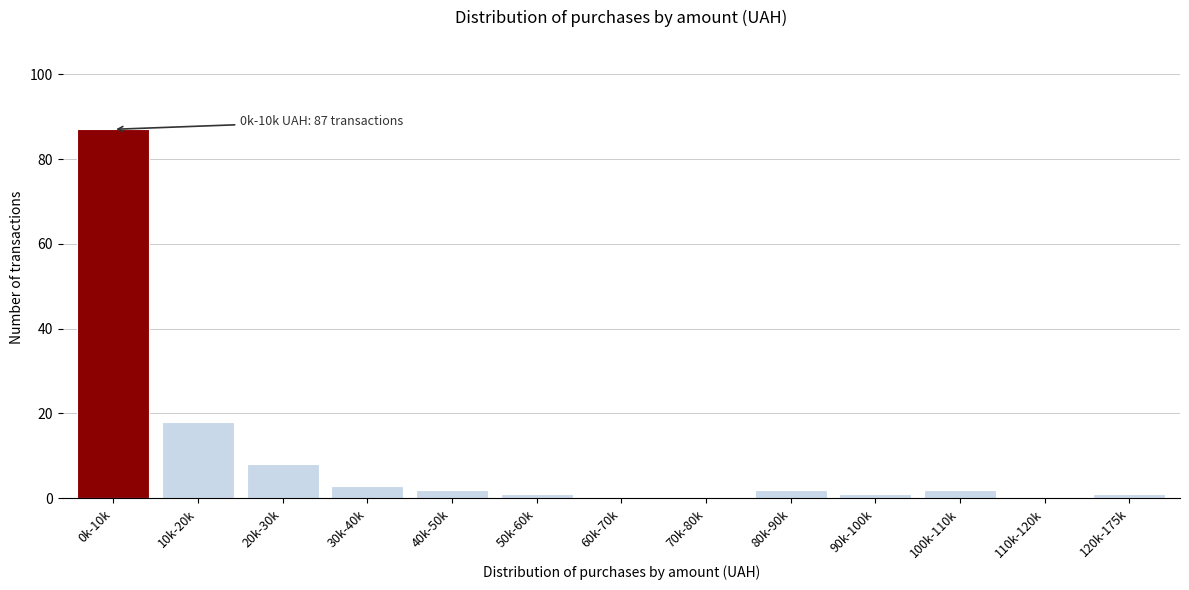

Reading left to right, list all the values displayed in this chart.

0k-10k=87	10k-20k=18	20k-30k=8	30k-40k=3	40k-50k=2	50k-60k=1	60k-70k=0	70k-80k=0	80k-90k=2	90k-100k=1	100k-110k=2	110k-120k=0	120k-175k=1